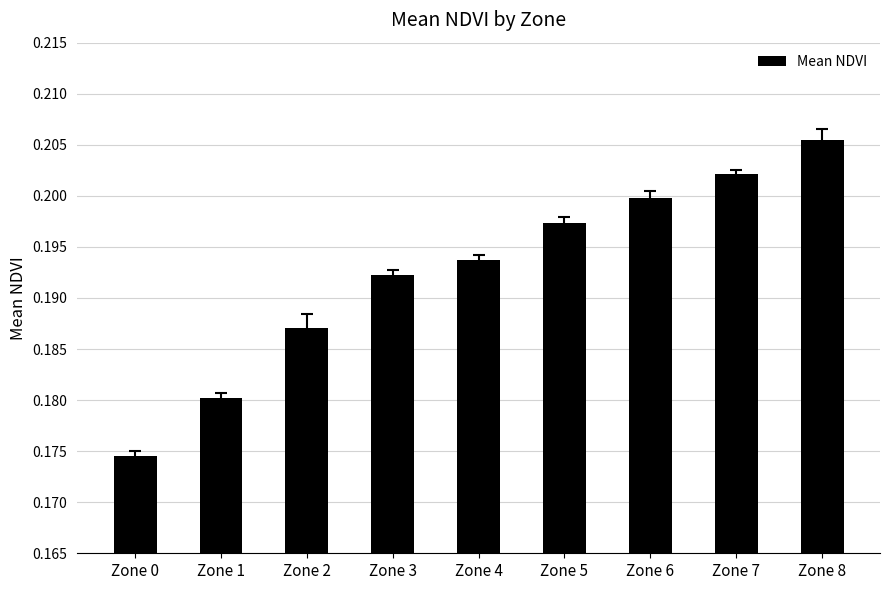

The value at Zone 4 is 0.2. True or false?

True